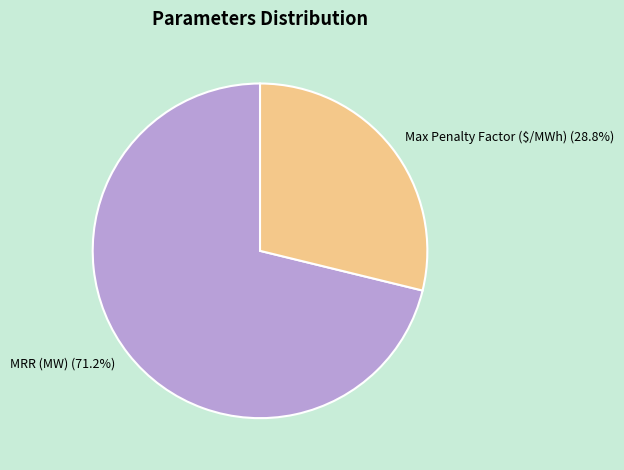

What is the total percentage of MRR (MW) and Max Penalty Factor ($/MWh)?

100.0%